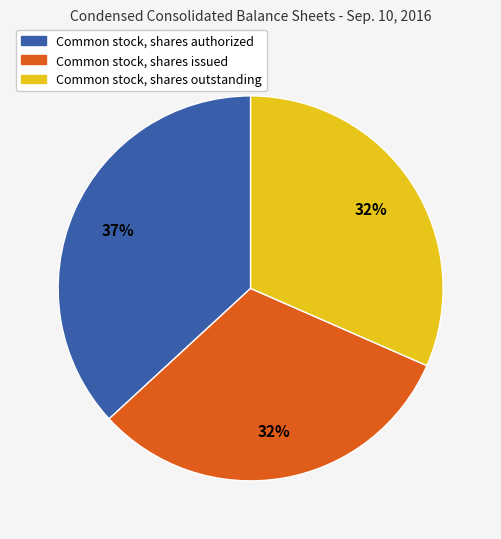

To the nearest percent, what is the difference between the largest and smallest slice percentages?

5%